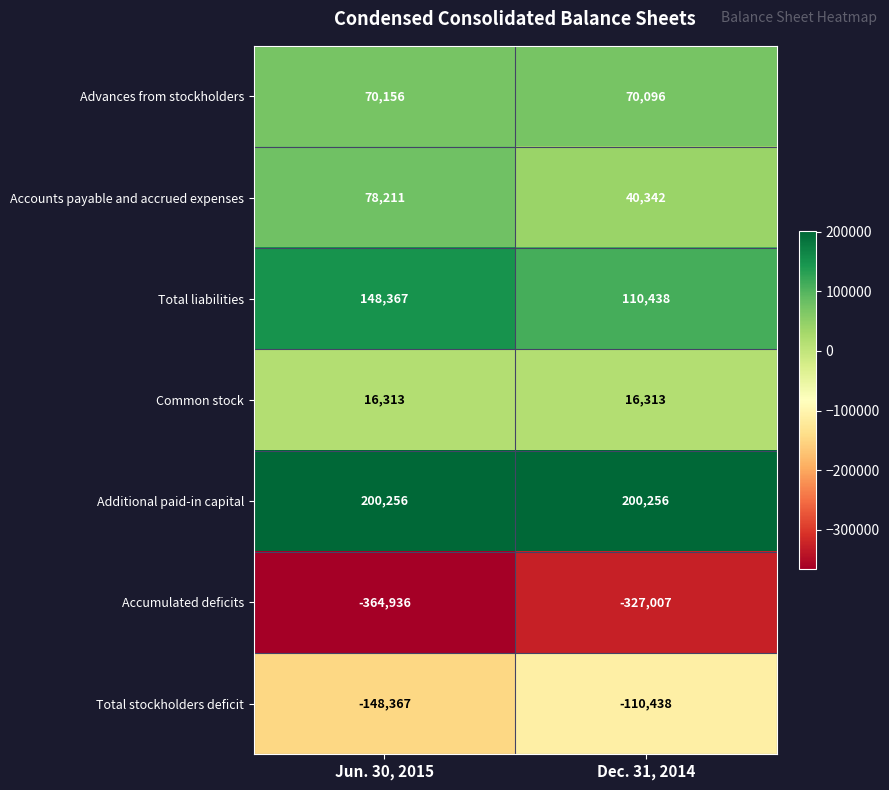

At how many categories does at least one series exceed 69285?

2